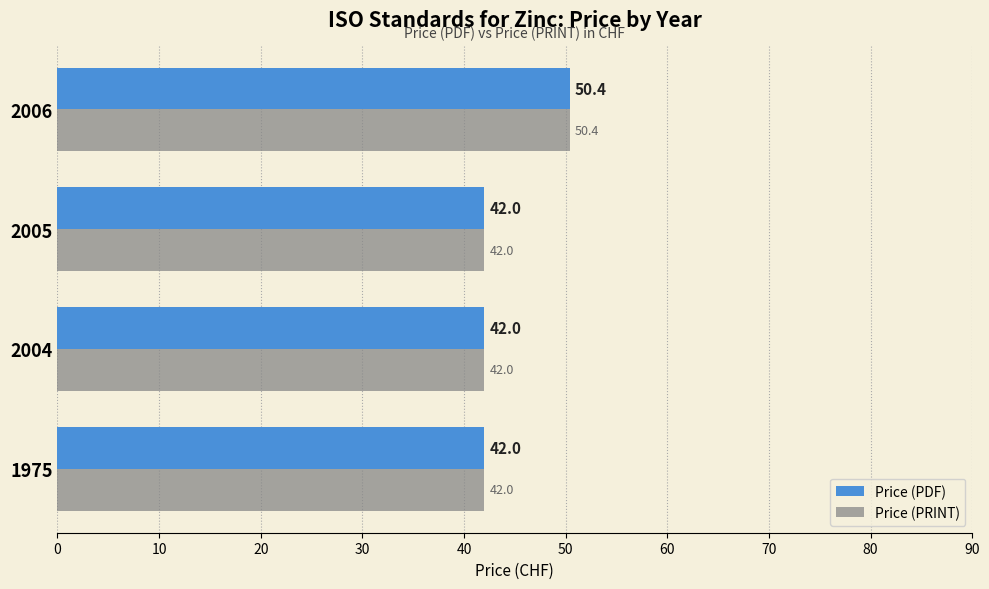

What are all the series names shown in the legend?

Price (PDF), Price (PRINT)